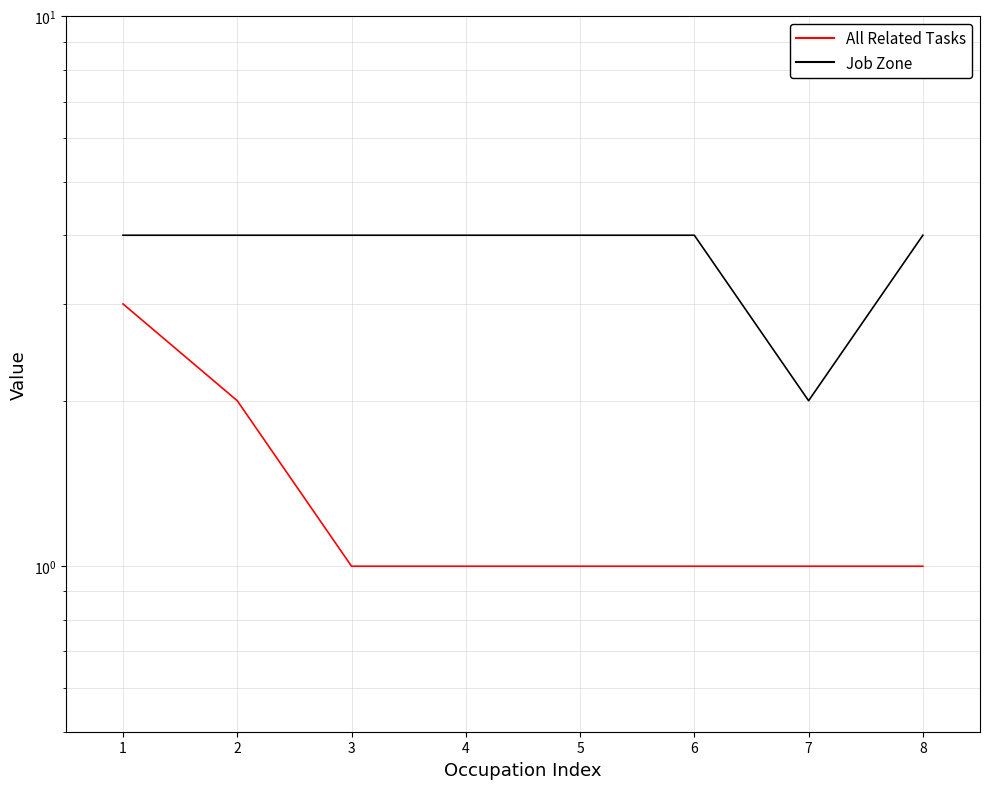

How many data points does each series have?

8